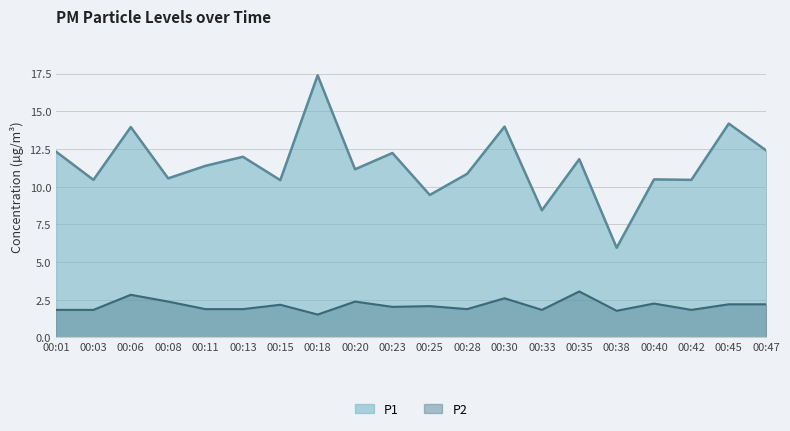

Which series has the largest range (max minus min)?

P1